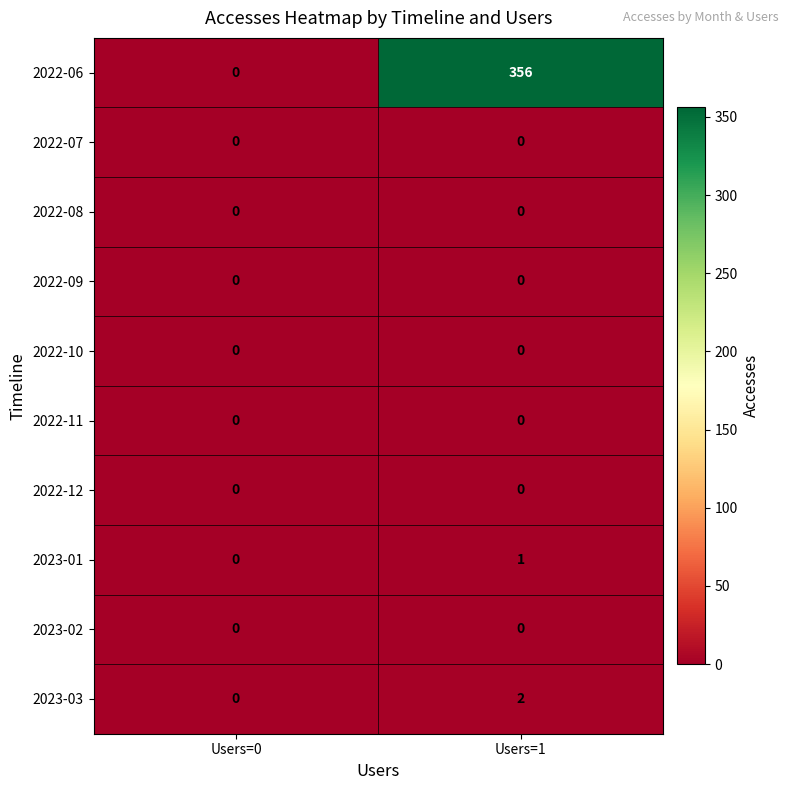

Which series has the largest total across all categories?

2022-06